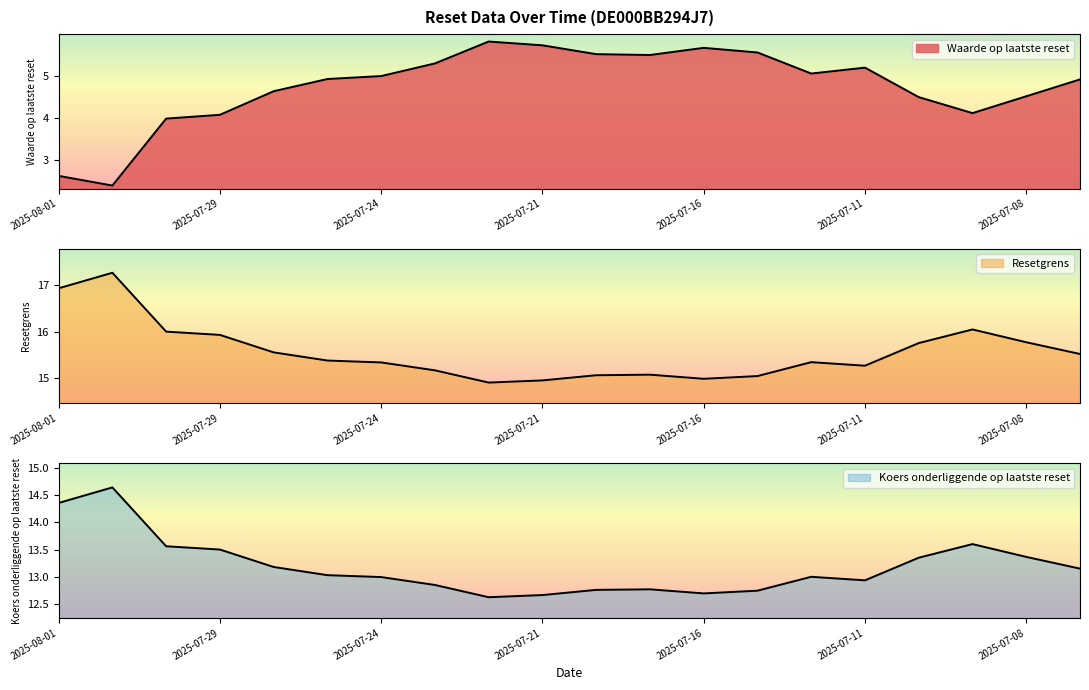

What is the difference between the highest and lowest values at 2025-07-07?

10.6